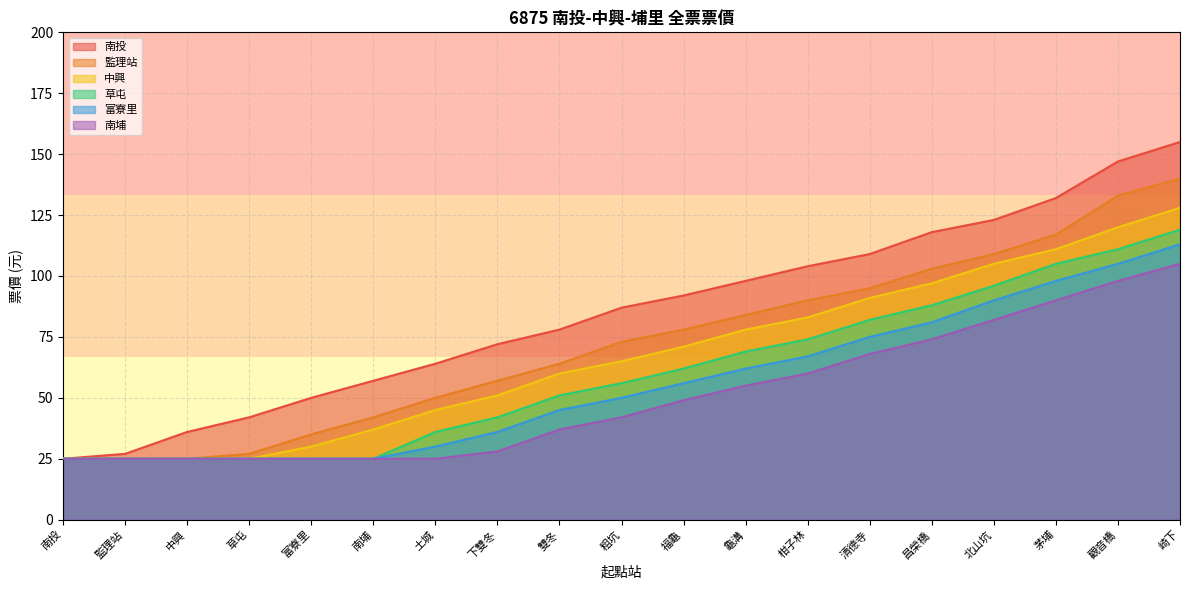

How many data points in 中興 are above 65?

9